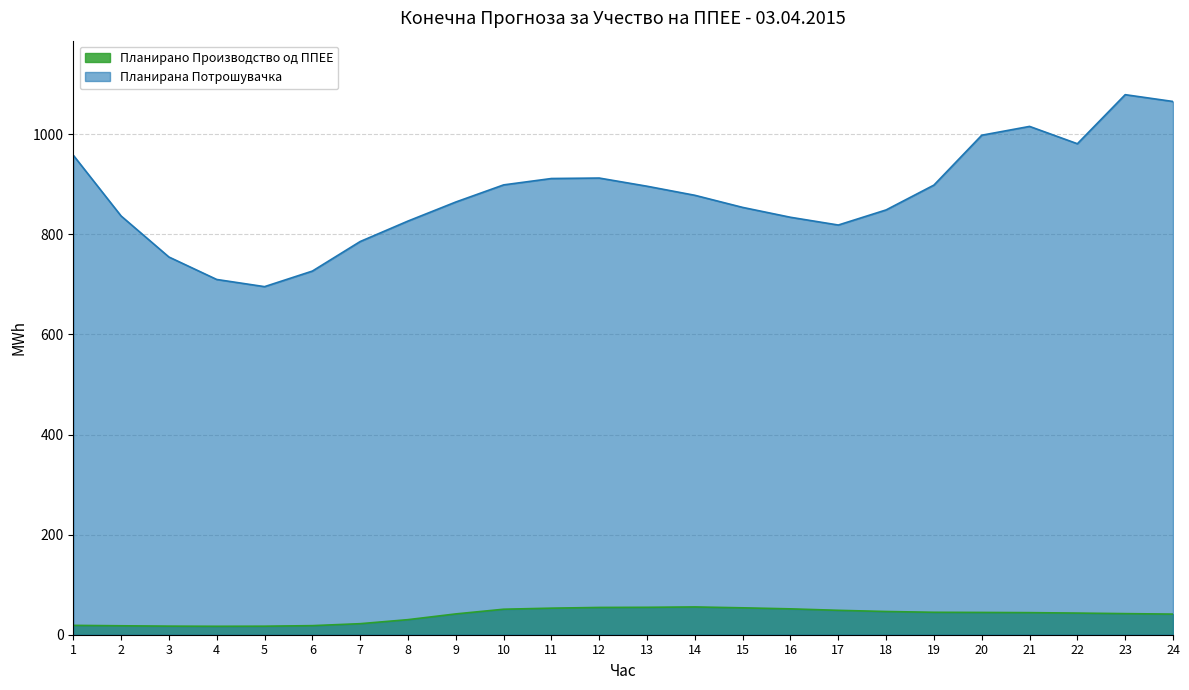

True or false: Планирана Потрошувачка and Планирано Производство од ППЕЕ cross at least once.

False